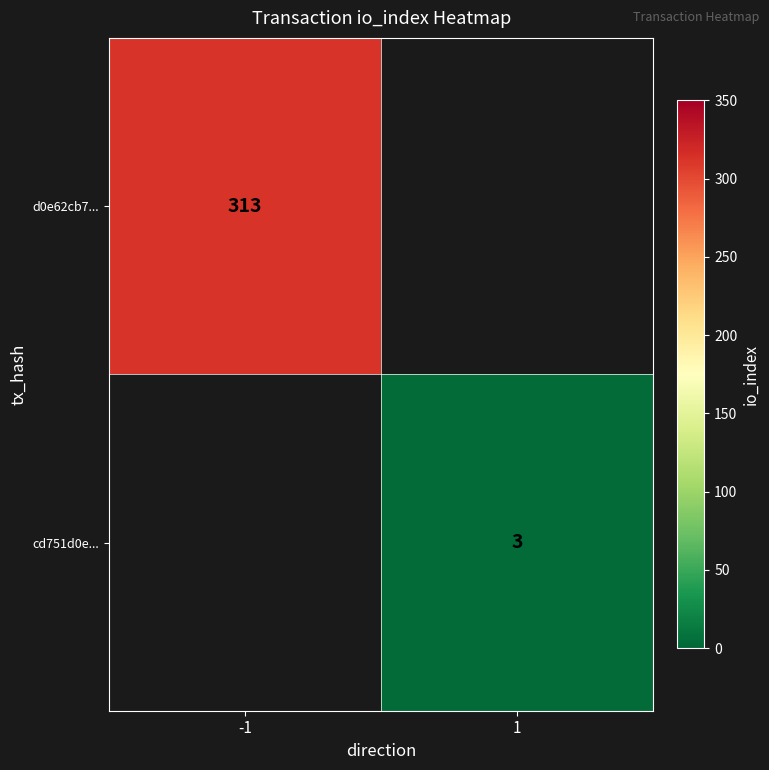

The value of d0e62cb7... at -1 is 313. True or false?

True